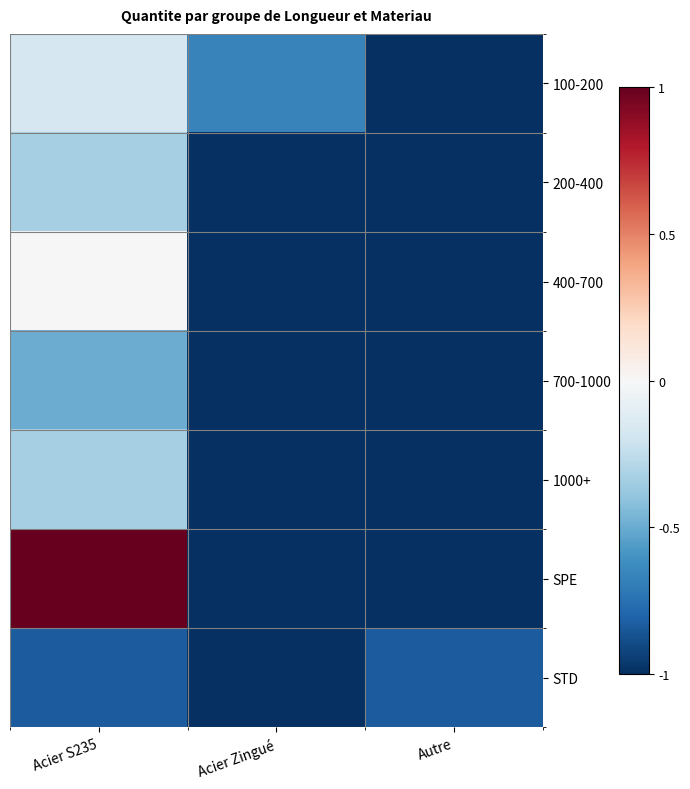

Which label corresponds to the smallest value in the chart?

Autre